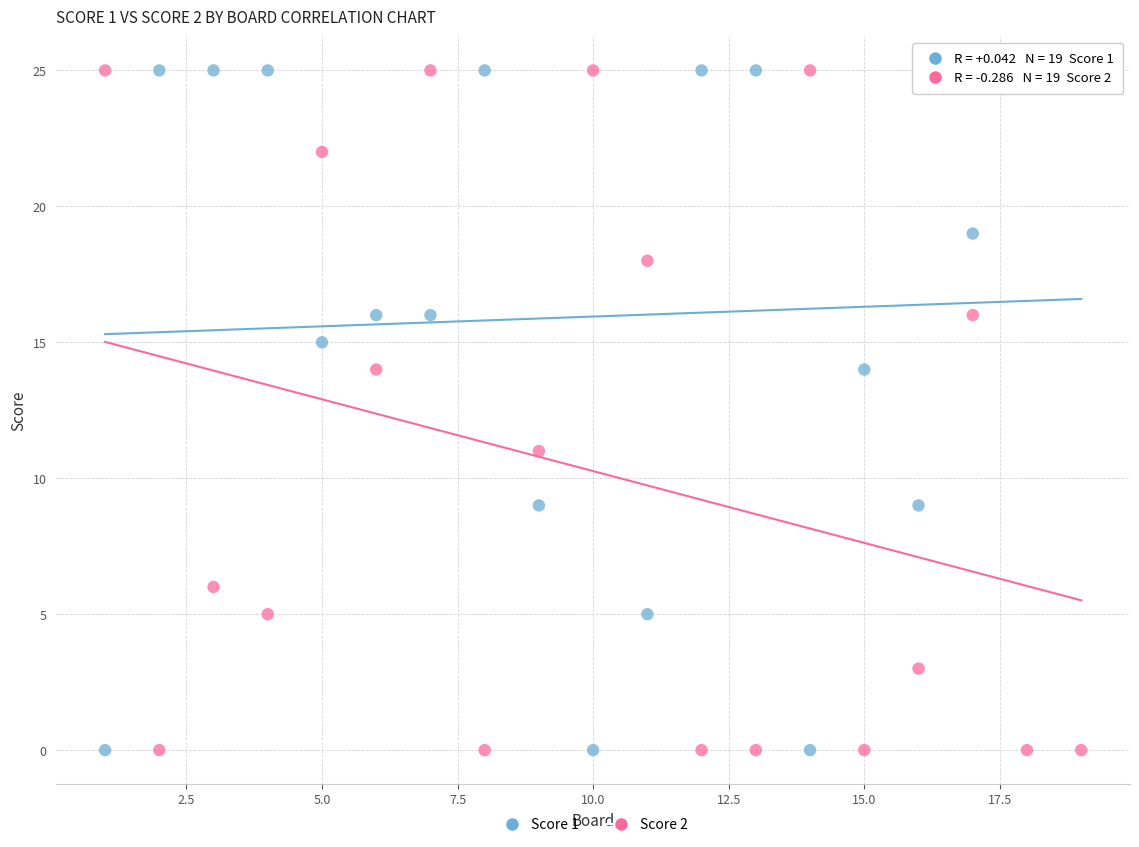

What is the X range (max minus min) for the scatter plot?

18